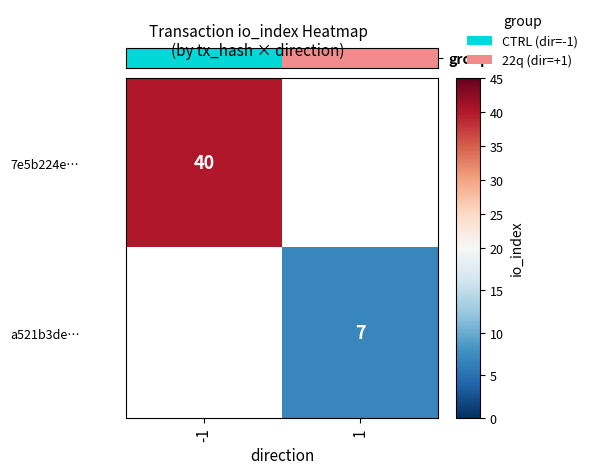

The value of 7e5b224e… at -1 is 26. True or false?

False